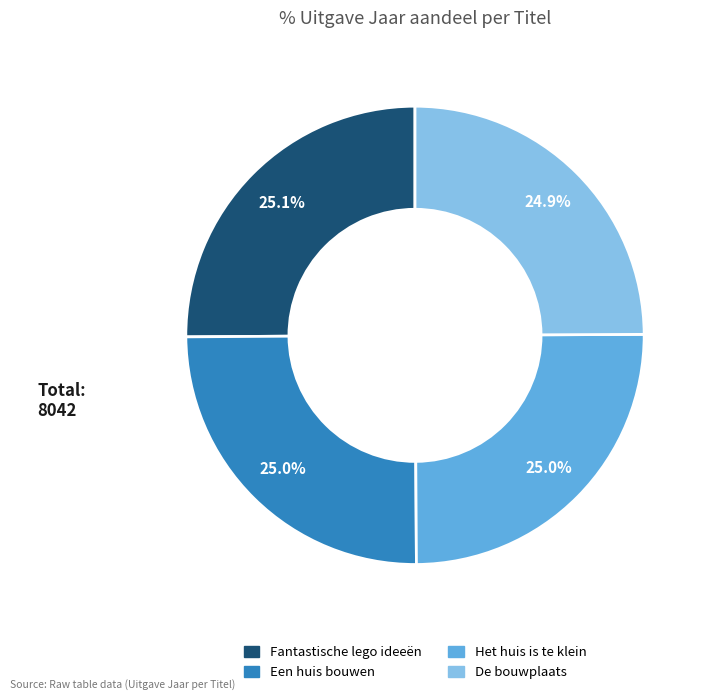

To the nearest percent, what percentage of the pie is De bouwplaats?

25%